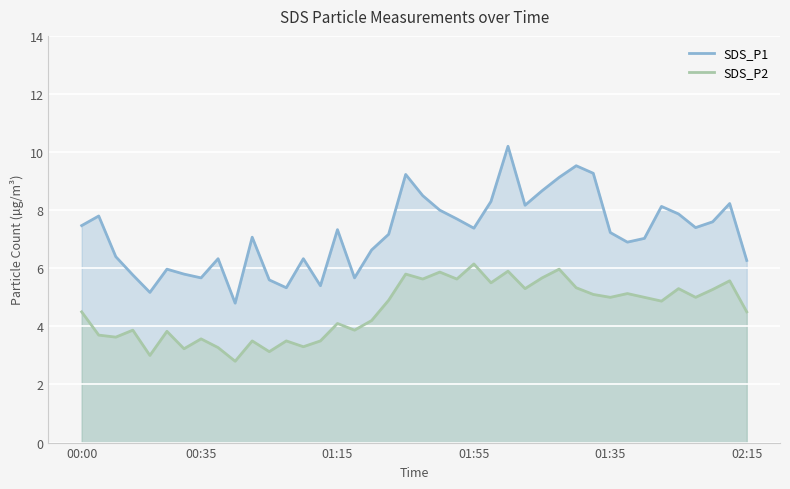

What is the approximate value of SDS_P2 at 02:15?

4.5